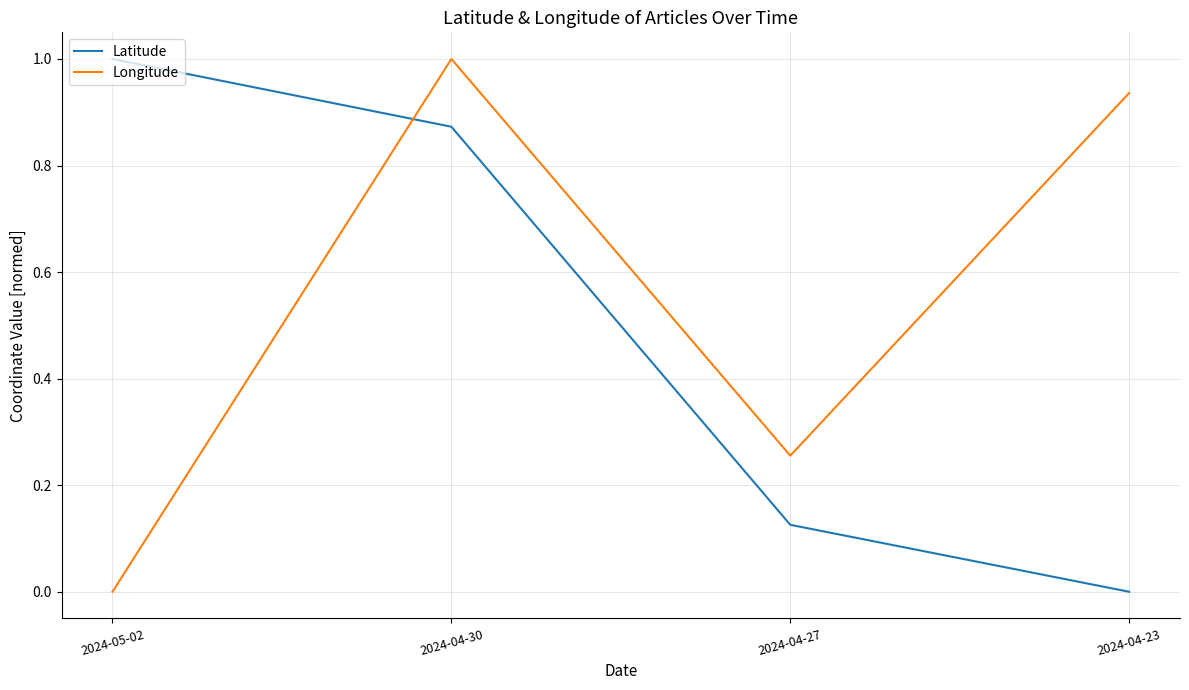

At which category does Longitude reach its first local valley?

2024-04-27